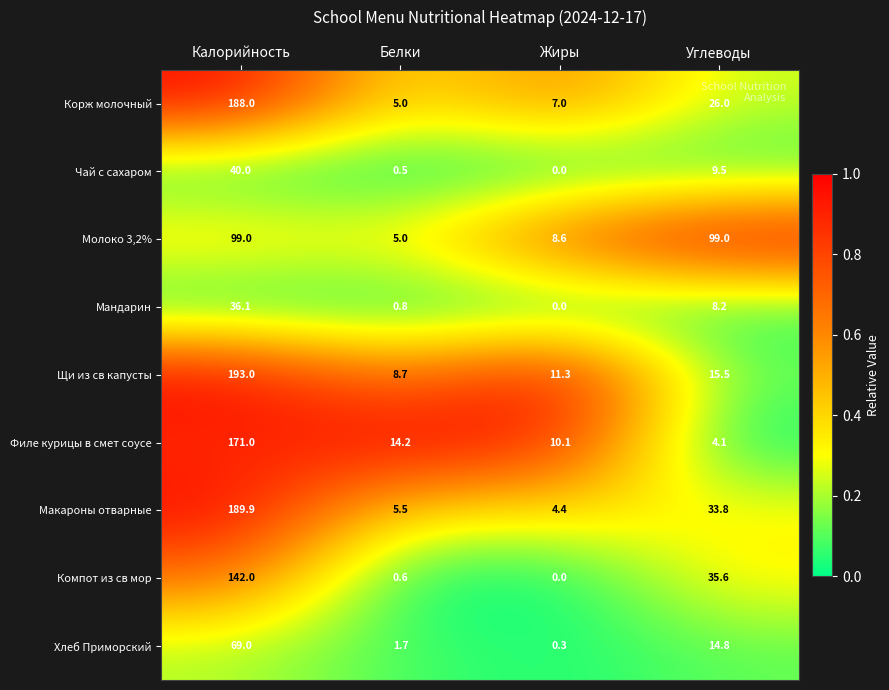

At how many categories does at least one series exceed 0?

4